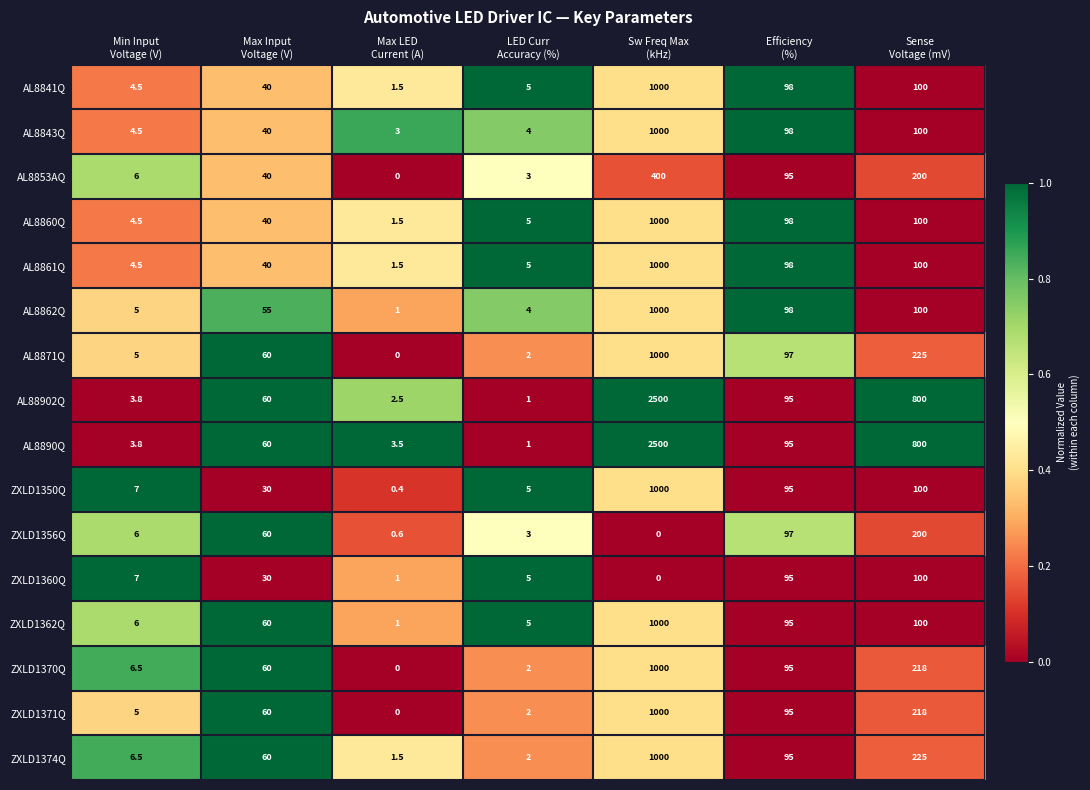

What is the difference between the maximum and minimum values in the AL8890Q series?

2499.0